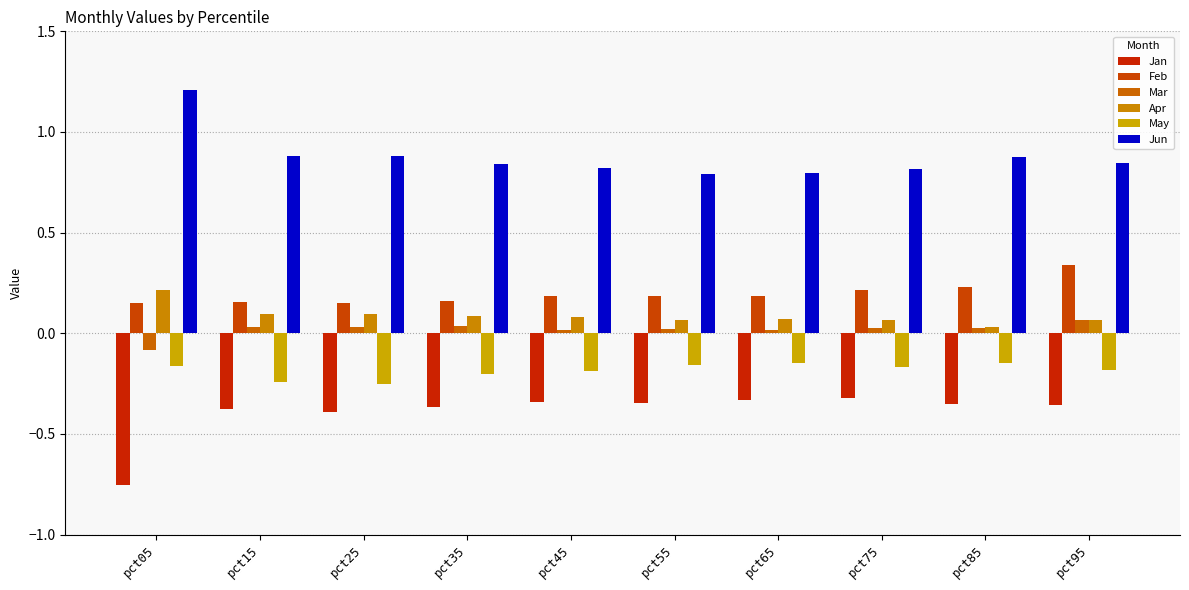

How many values in Mar are above zero?

9